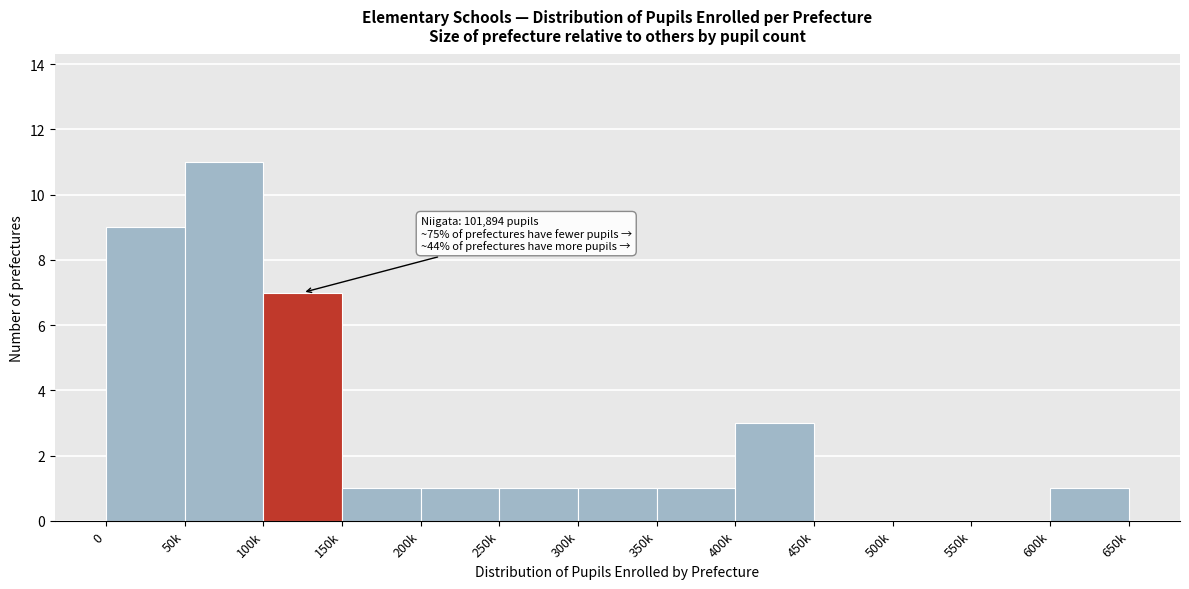

Reading right to left, transcribe all the data shown in this chart.

600k=1	550k=0	500k=0	450k=0	400k=3	350k=1	300k=1	250k=1	200k=1	150k=1	100k=7	50k=11	0=9